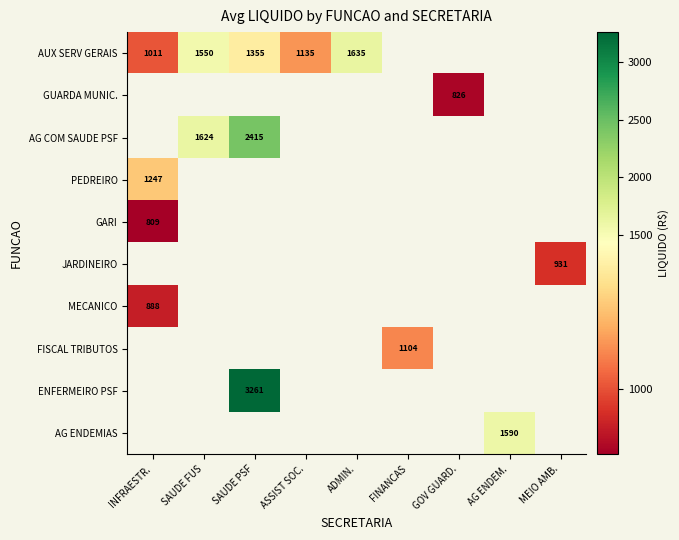

Which category has the lowest value across all series?

INFRAESTR.